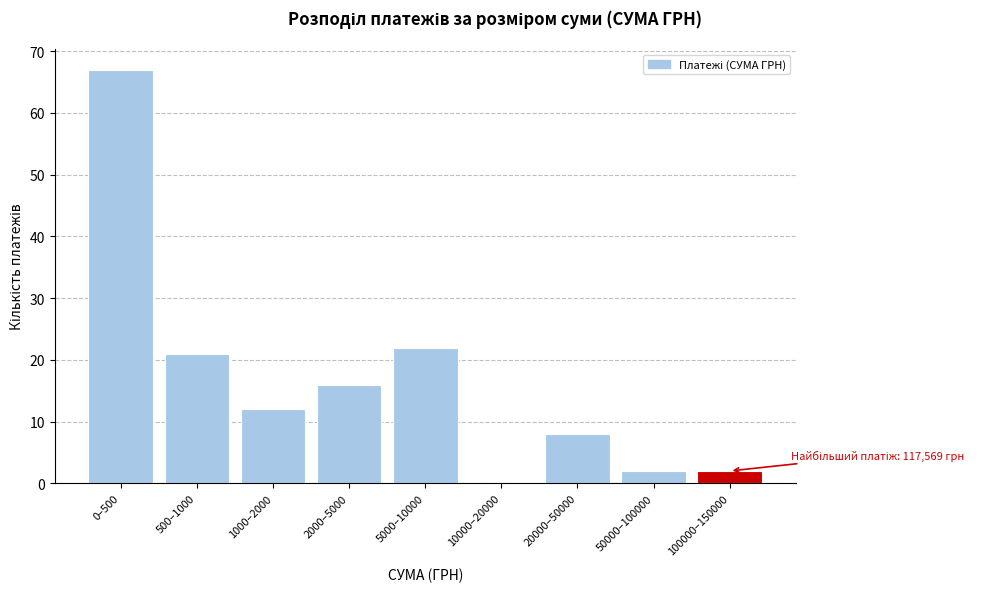

Reading left to right, transcribe all the data shown in this chart.

0–500=67	500–1000=21	1000–2000=12	2000–5000=16	5000–10000=22	10000–20000=0	20000–50000=8	50000–100000=2	100000–150000=2